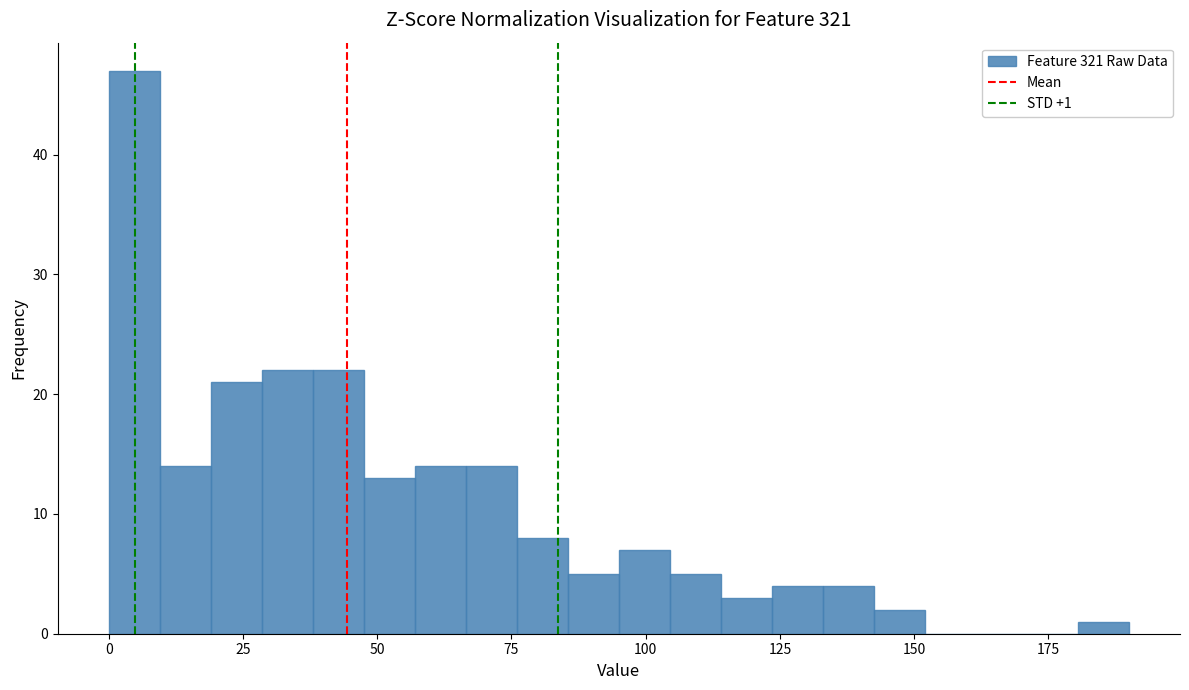

Around what value on the x-axis is the tallest bar? Give the approximate position of its centre, as read against the axis.

5